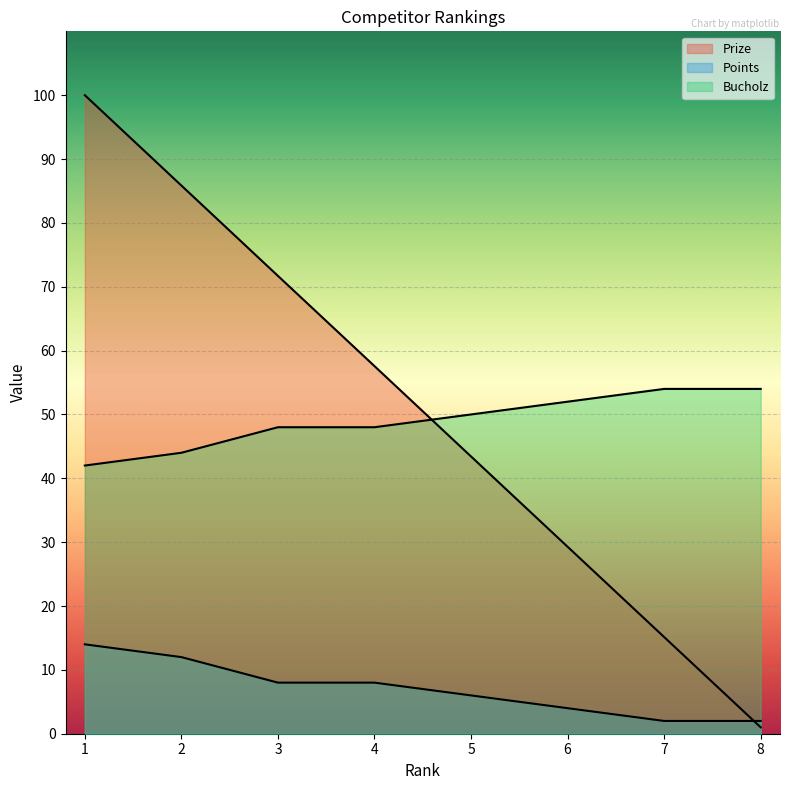

What is the average value of the Prize series?

50.5